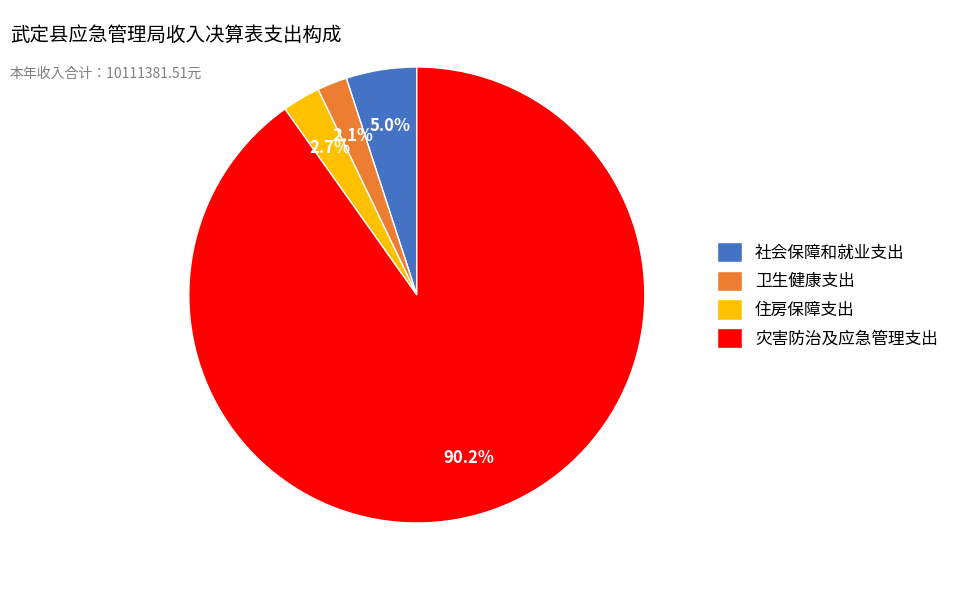

Is 灾害防治及应急管理支出 the majority of the pie?

Yes